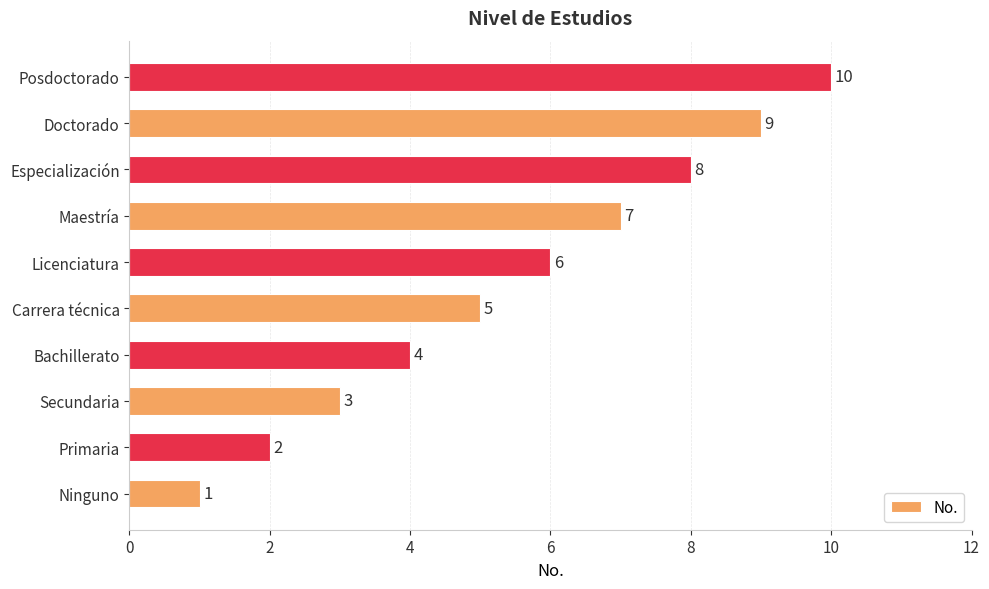

What value does the data have at Carrera técnica?

5